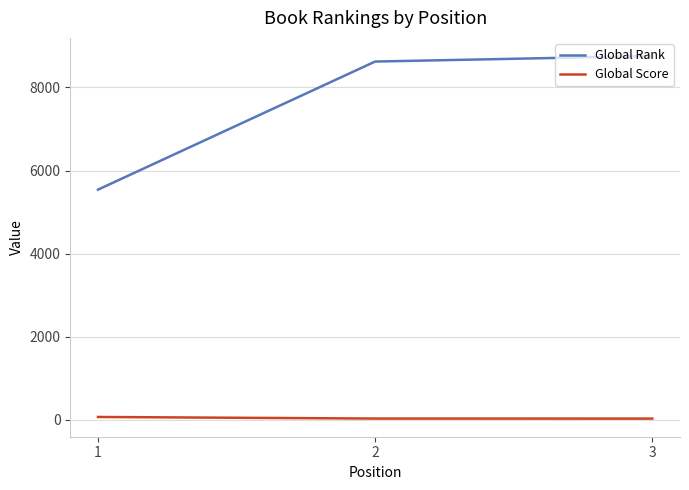

What is the total value across all series at 3?

8790